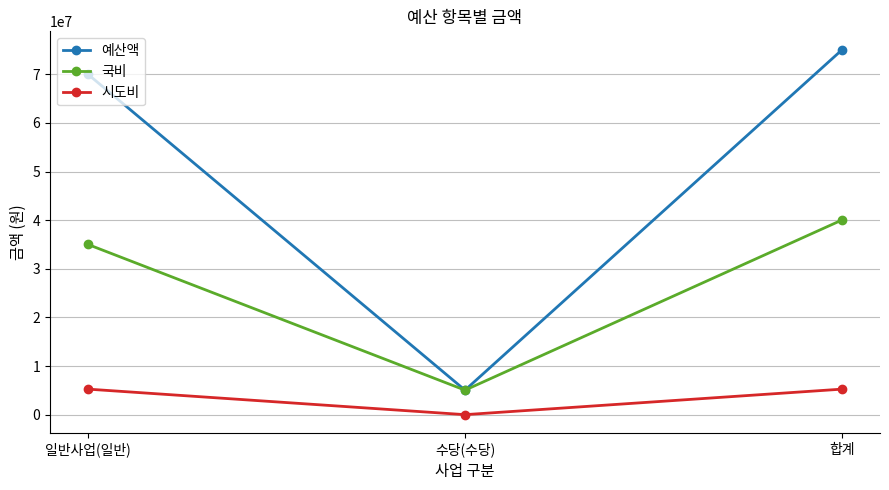

At which label does 국비 reach its peak?

합계